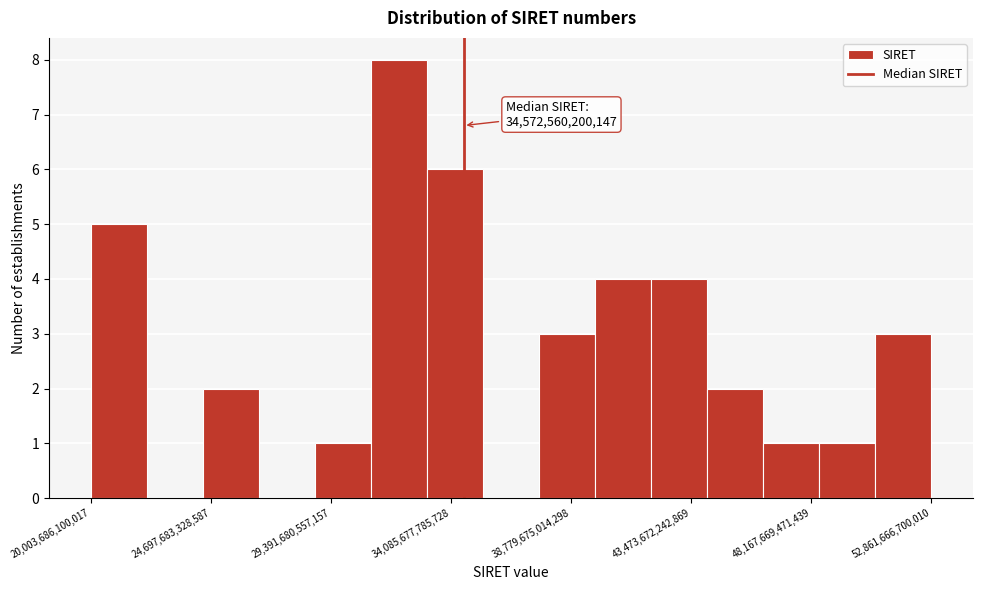

Which range on the x-axis has the tallest bar?

31000000000000 to 33000000000000